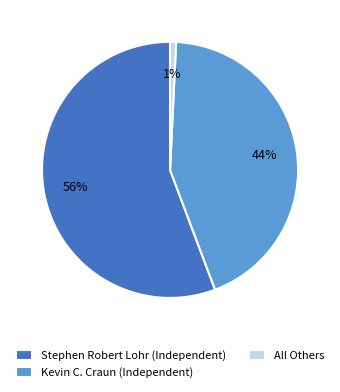

True or false: Kevin C. Craun (Independent) accounts for 44% of the total.

True